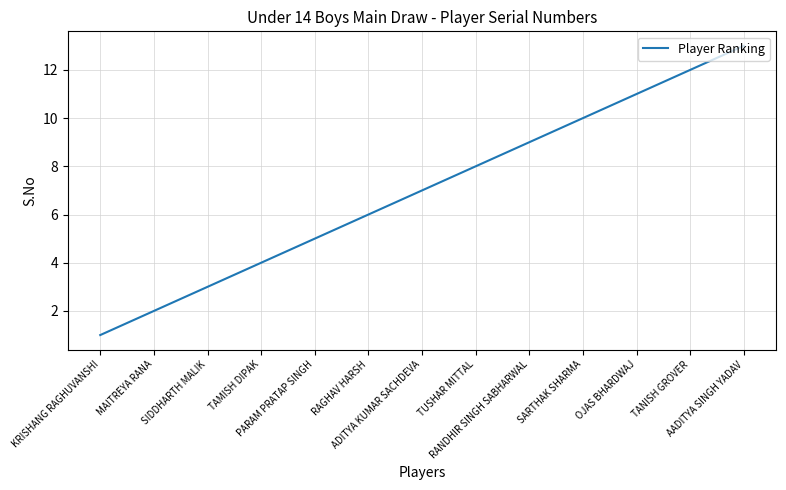

What is the sum of the values at KRISHANG RAGHUVANSHI and TAMISH DIPAK?

5